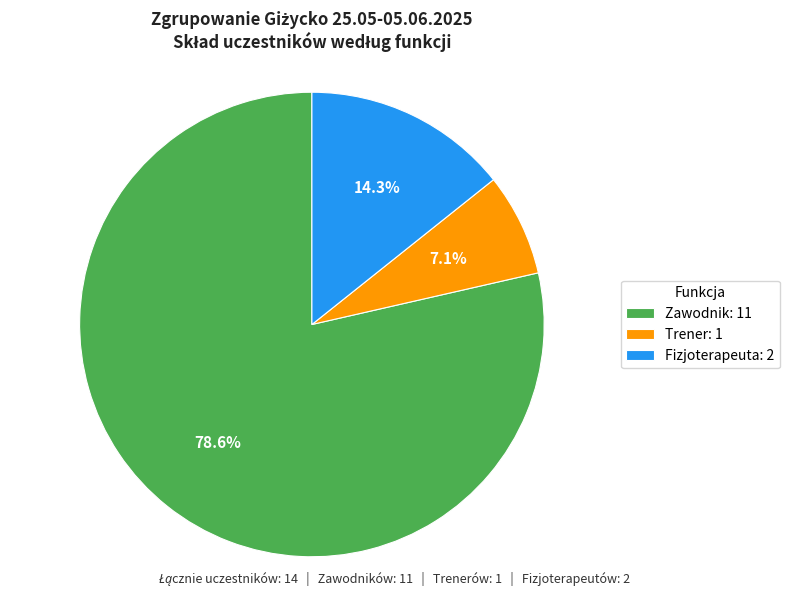

Approximately how many times larger is the value at Fizjoterapeuta compared to Zawodnik?

0.2